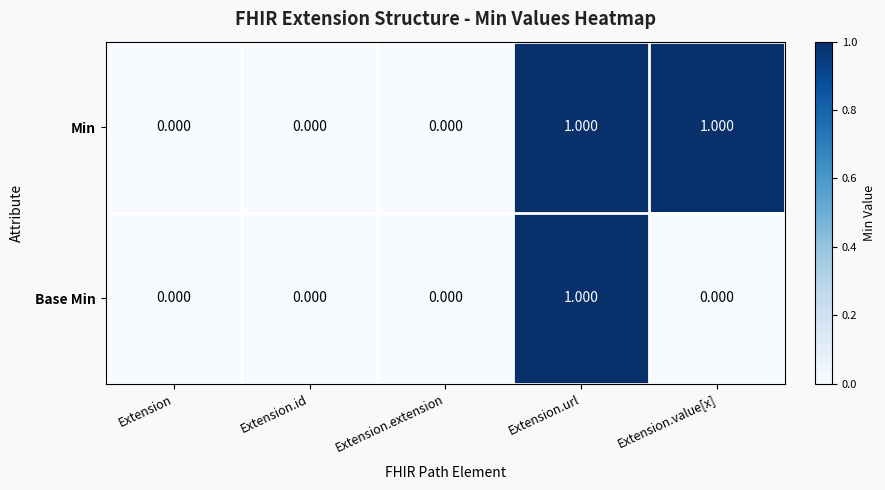

Which series changed the most between Extension and Extension.value[x]?

Min